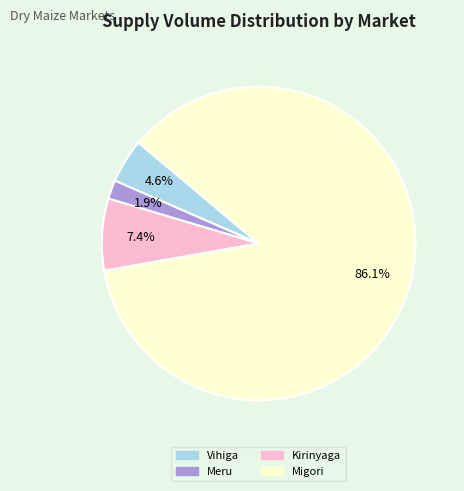

What is the majority slice?

Migori